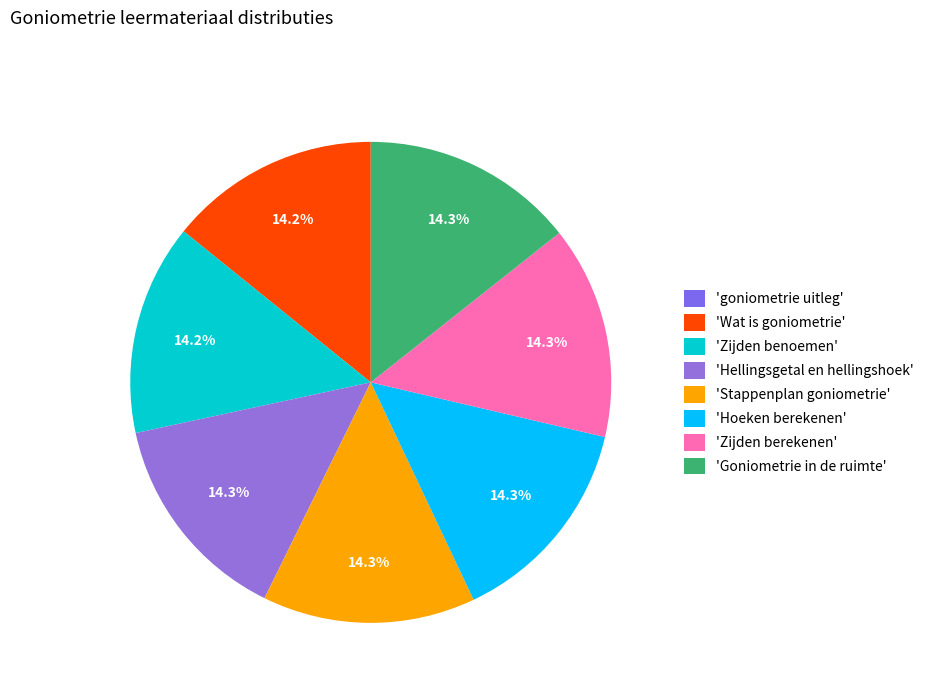

How many segments does this pie chart have?

8